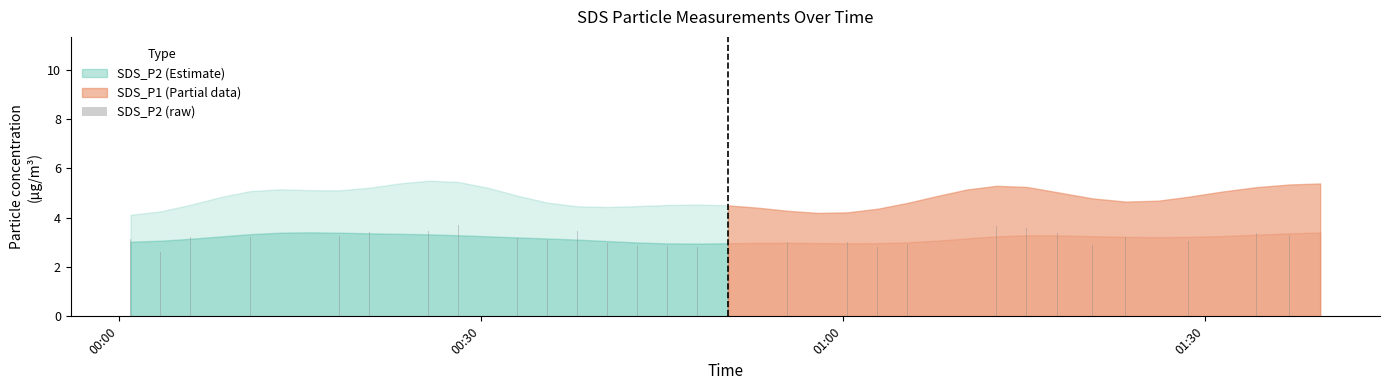

How many categories are shown in the chart?

40